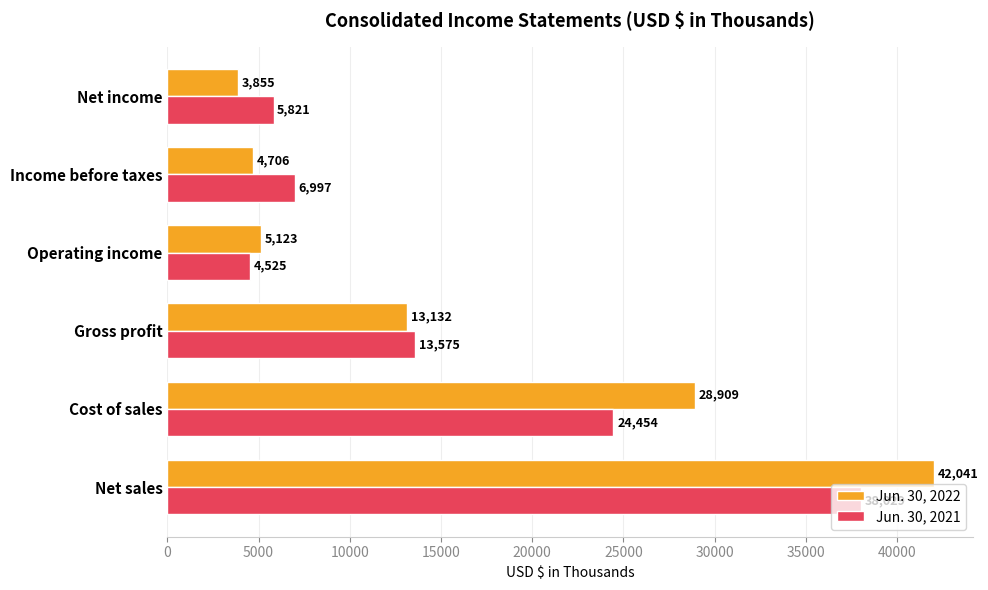

What is the maximum value shown in the chart?

42041